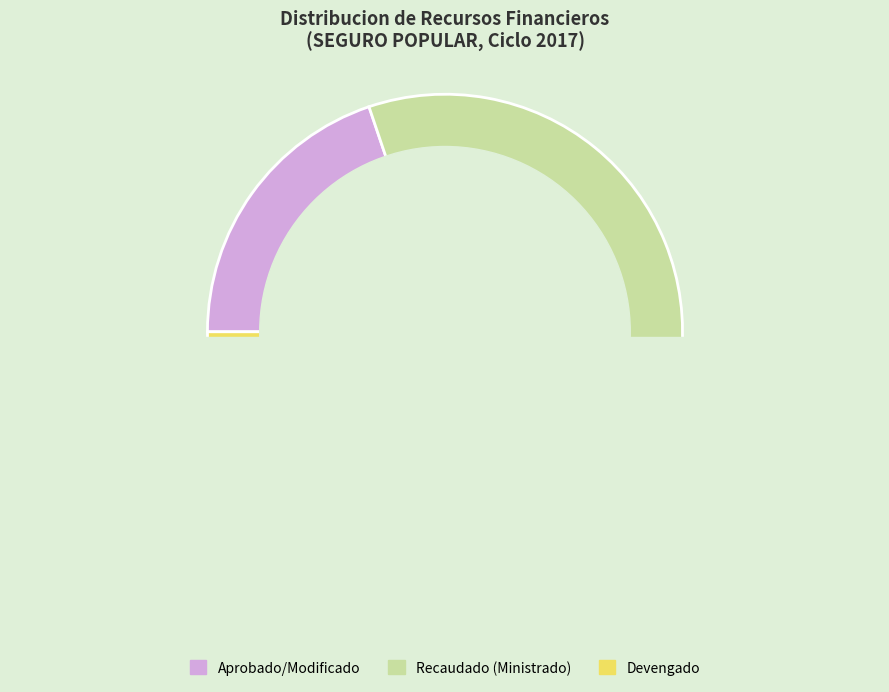

Is Recaudado (Ministrado) the majority of the pie?

Yes